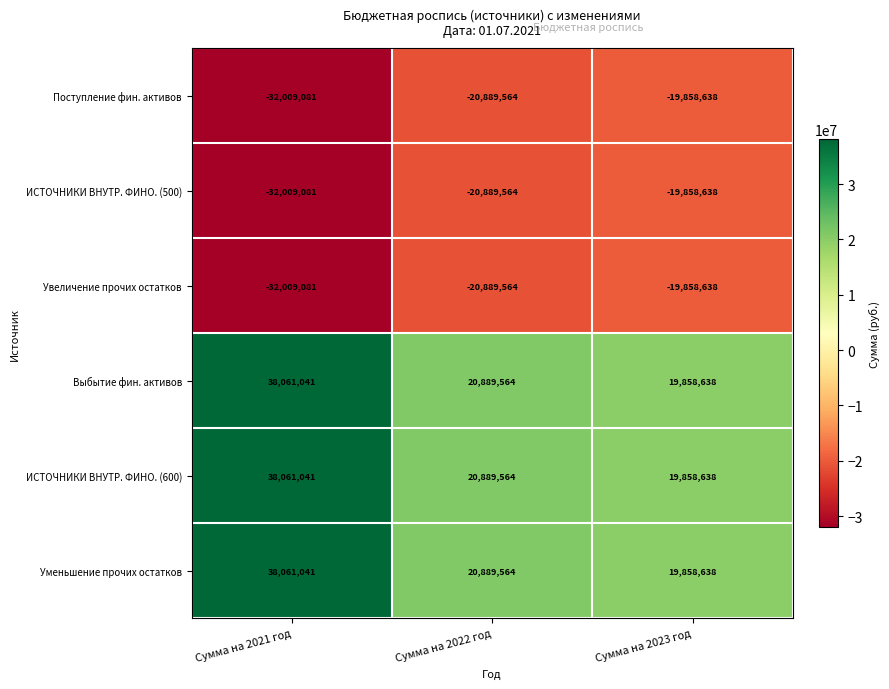

Is it true that Поступление фин. активов equals -30298347 at Сумма на 2022 год?

False